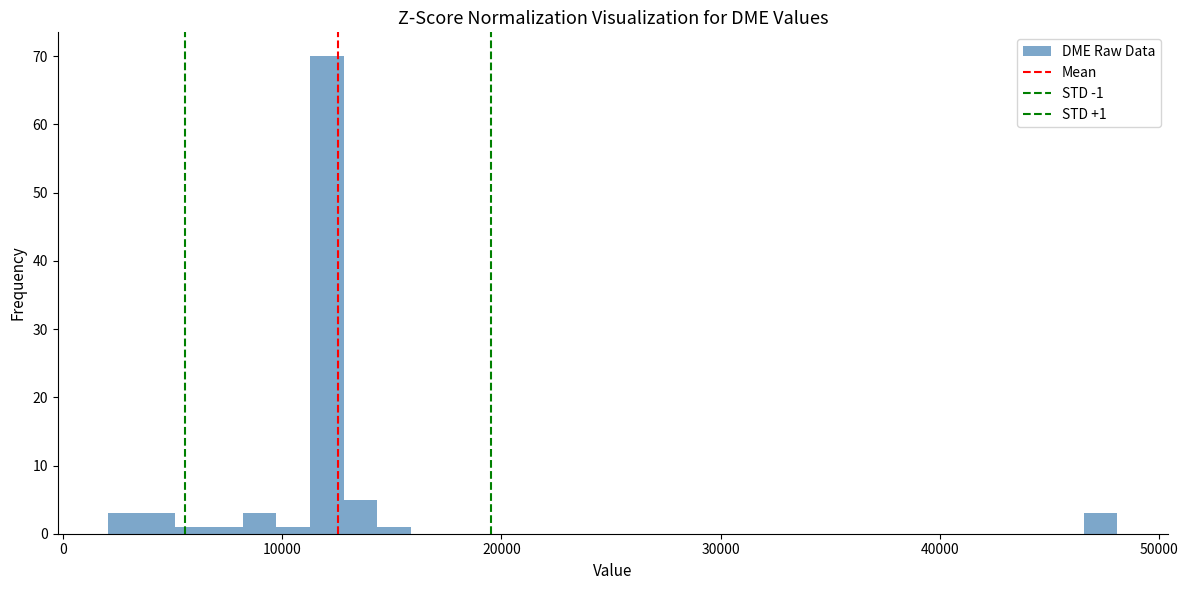

Around what value on the x-axis is the tallest bar? Give the approximate position of its centre, as read against the axis.

12000